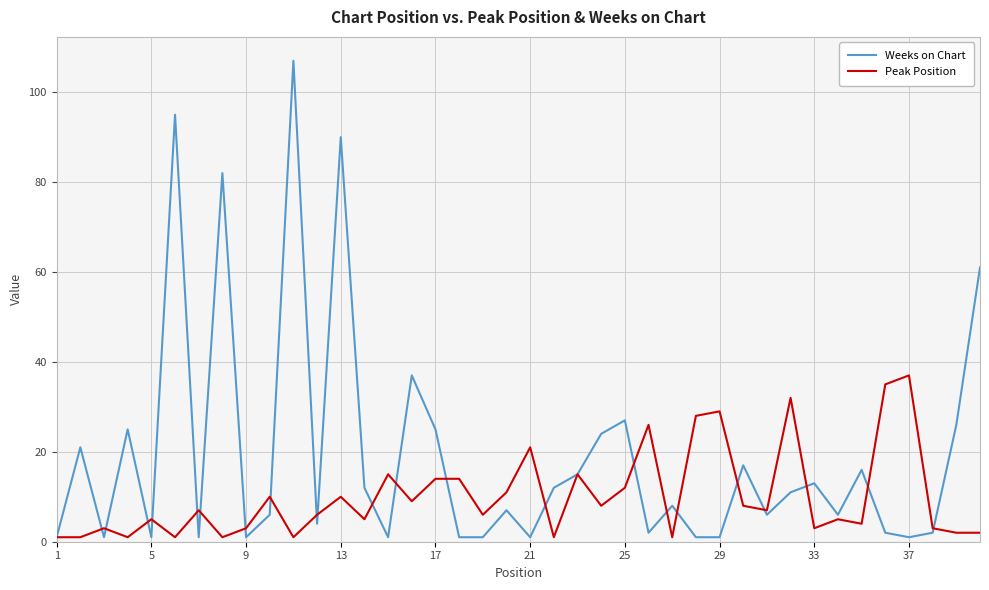

Reading left to right, extract all data points from this chart.

Weeks on Chart: 1	21	1	25	1	95	1	82	1	6	107	4	90	12	1	37	25	1	1	7	1	12	15	24	27	2	8	1	1	17	6	11	13	6	16	2	1	2	26	61
Peak Position: 1	1	3	1	5	1	7	1	3	10	1	6	10	5	15	9	14	14	6	11	21	1	15	8	12	26	1	28	29	8	7	32	3	5	4	35	37	3	2	2